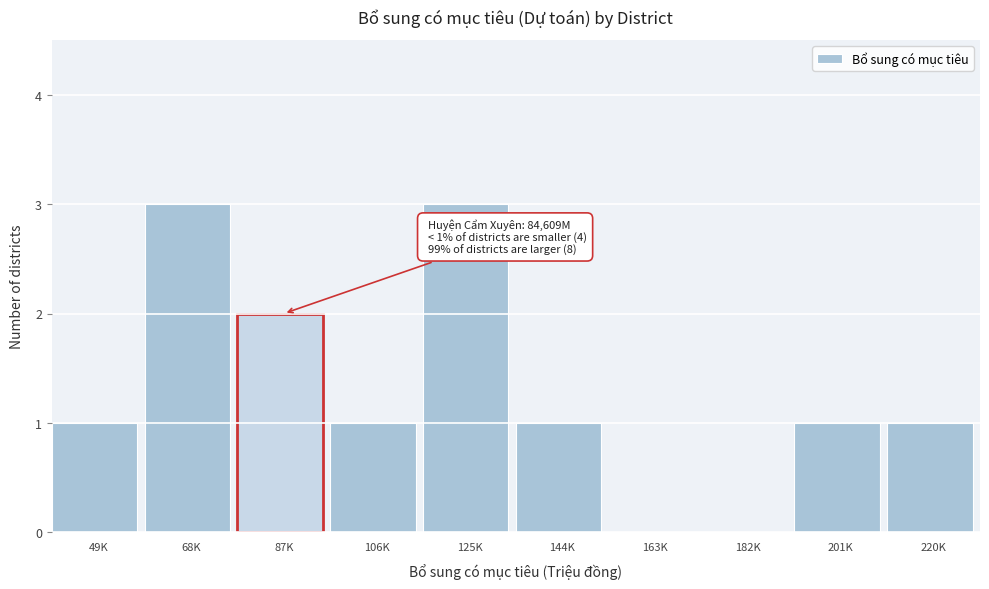

Reading left to right, list all the values displayed in this chart.

49K=1	68K=3	87K=2	106K=1	125K=3	144K=1	163K=0	182K=0	201K=1	220K=1